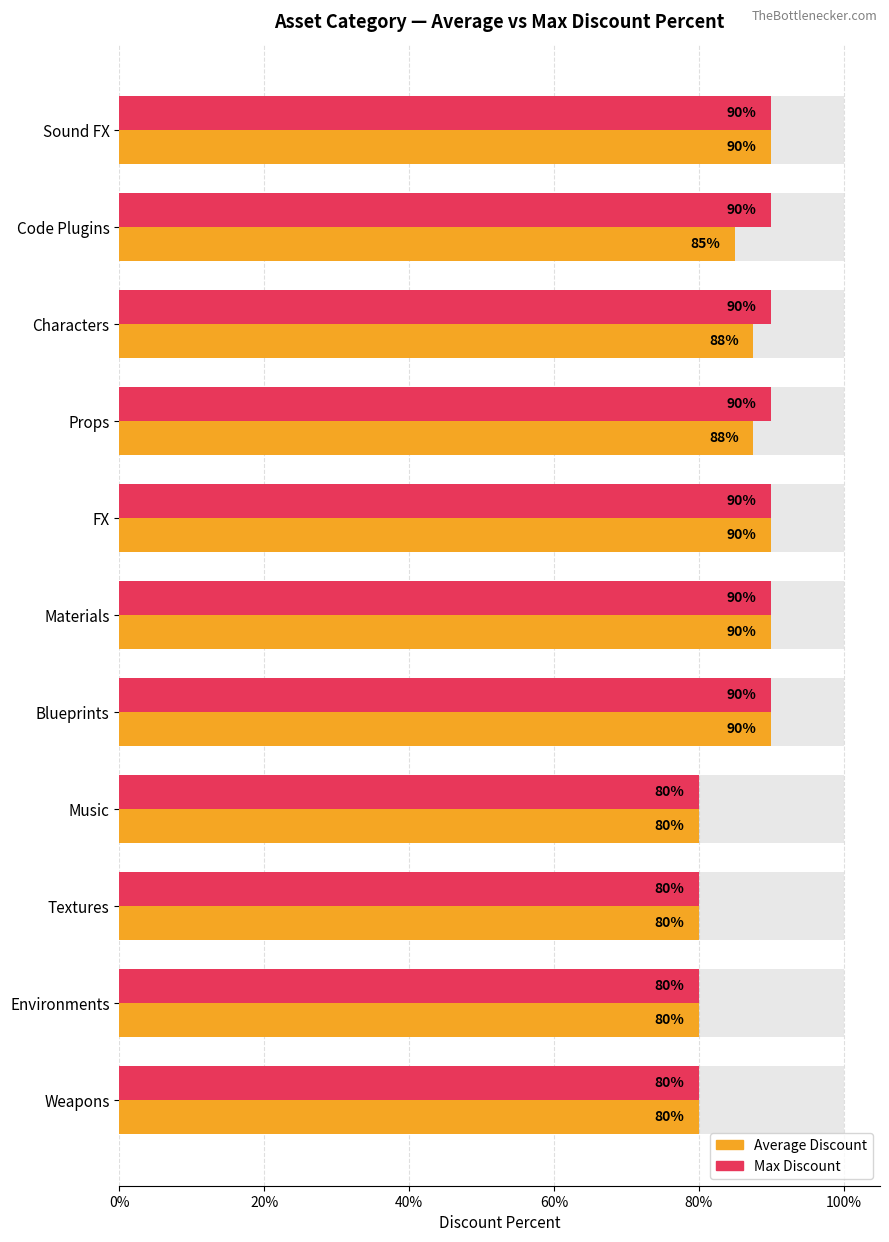

List the series in order of their peak value, lowest first.

Average Discount, Max Discount